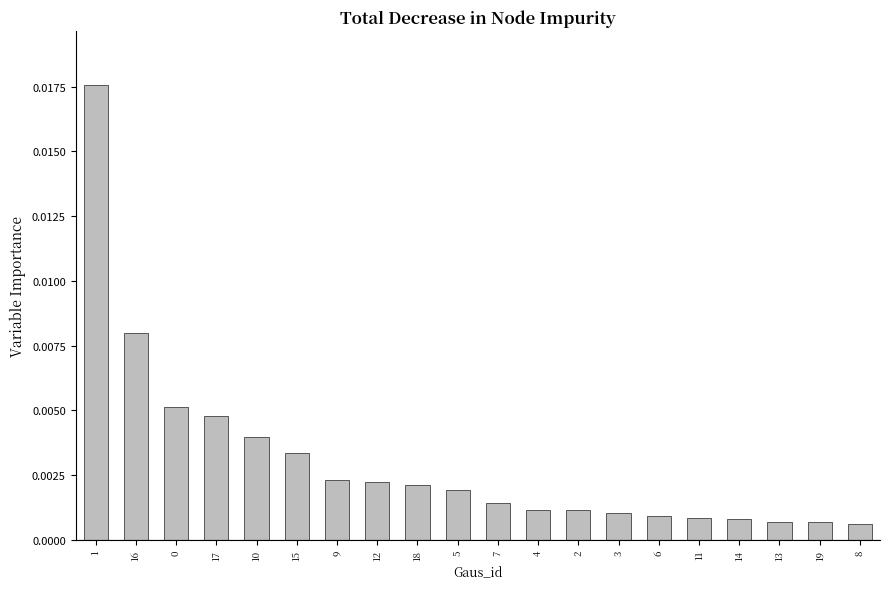

What position from the right is 10?

16